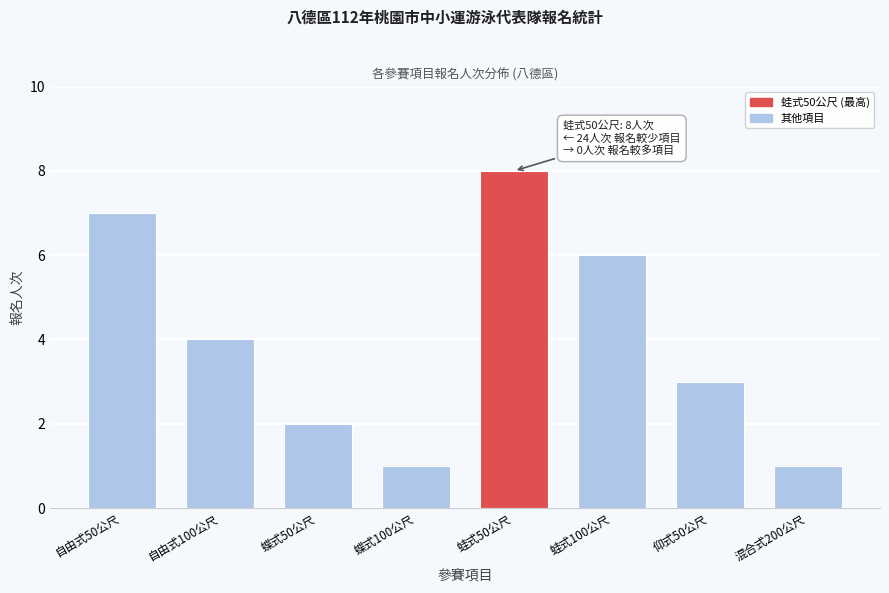

Reading left to right, extract all data points from this chart.

7	4	2	1	8	6	3	1